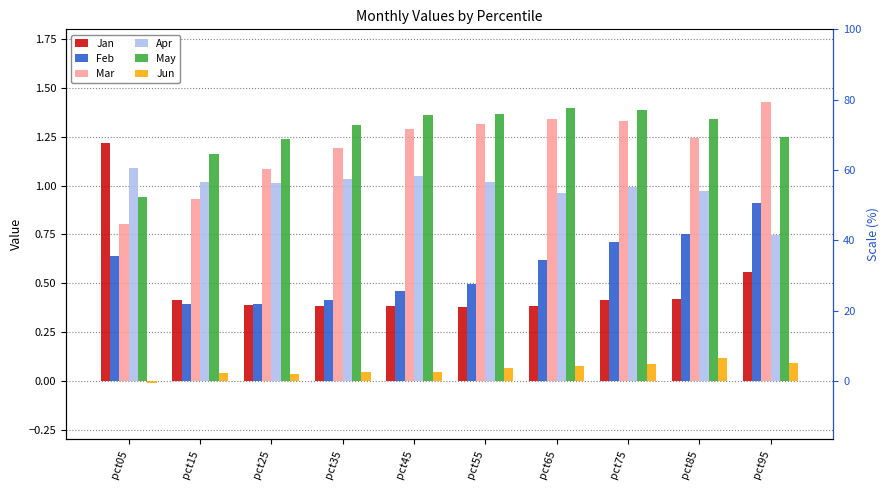

The Mar series shows 1.3 at pct15. True or false?

False